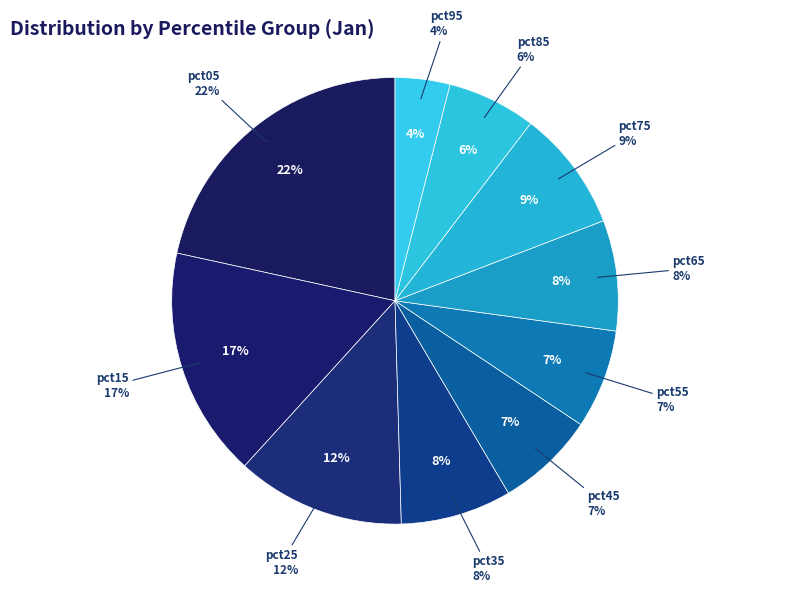

Is there a majority slice in this chart?

No